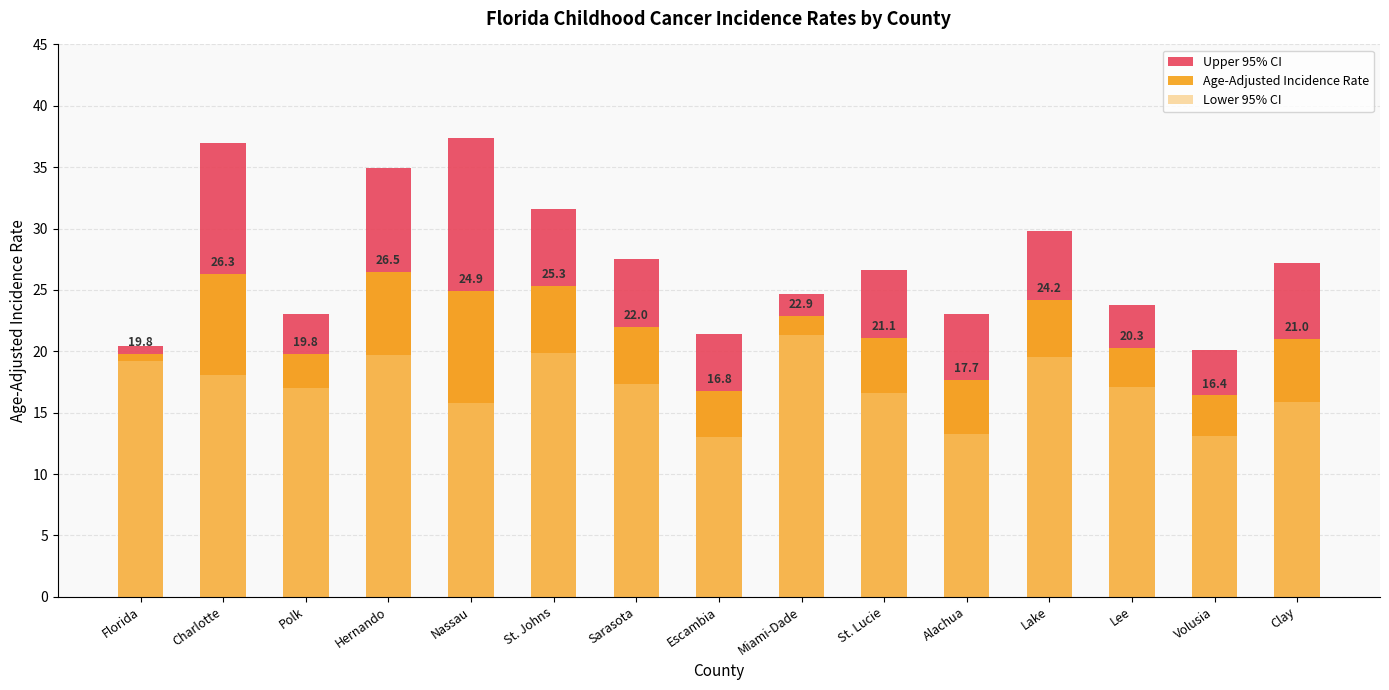

Which category has the highest value in the Age-Adjusted Incidence Rate series?

Hernando